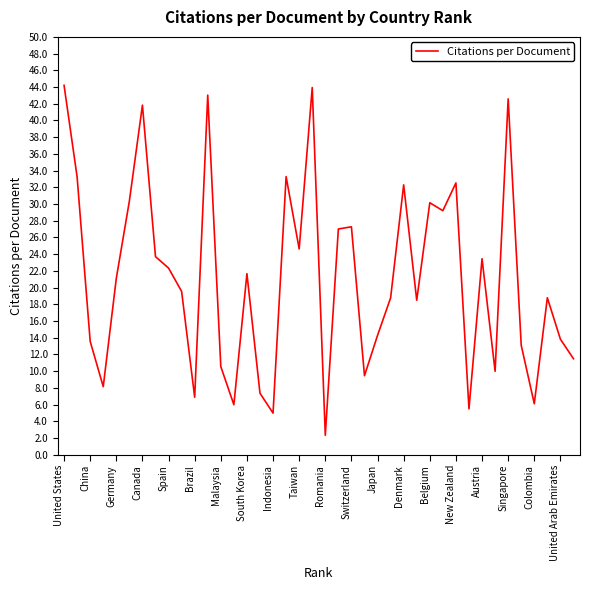

What is the smallest value displayed?

2.3